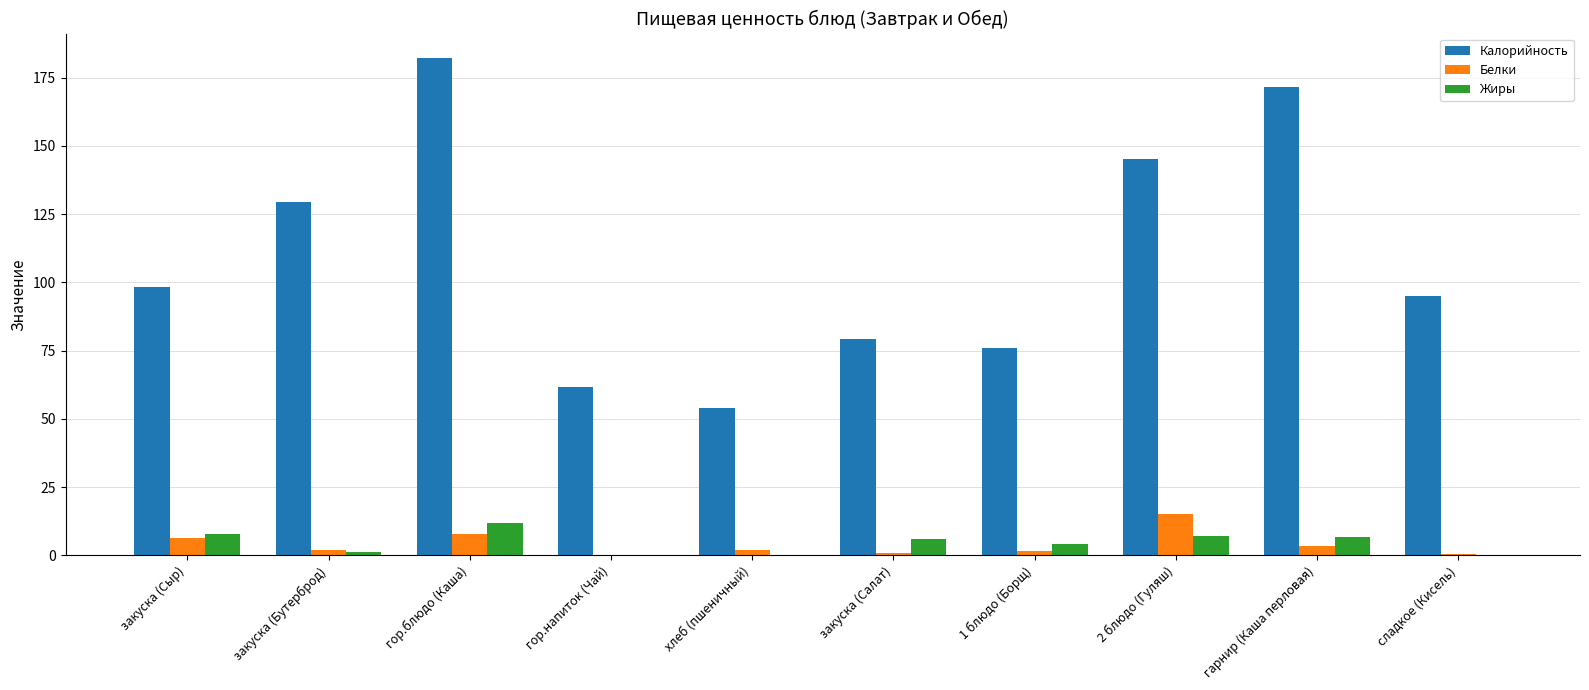

Where is Калорийность nearest to the value 118?

закуска (Бутерброд)